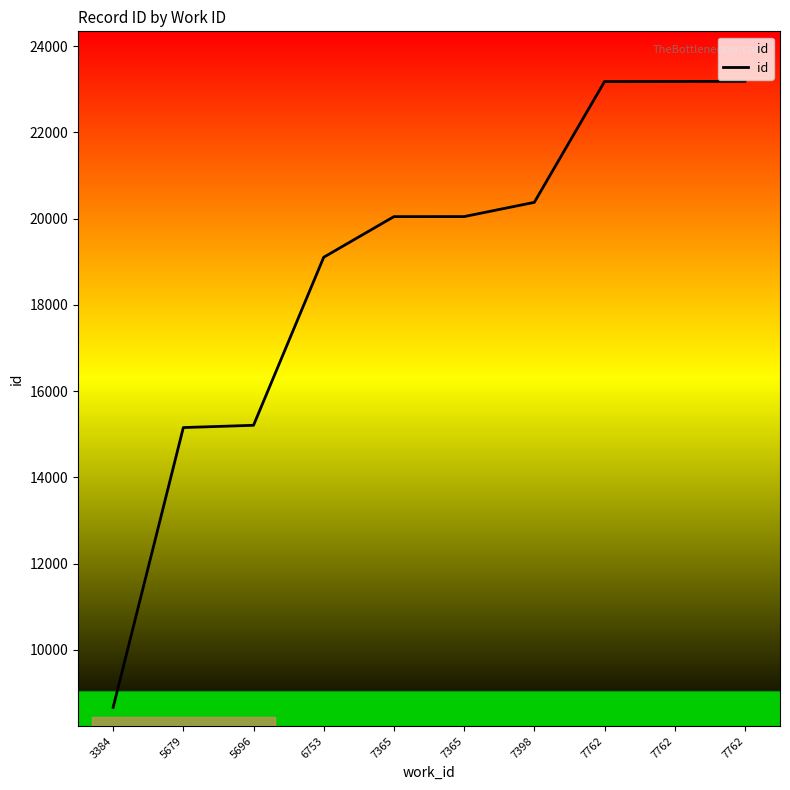

At which label does the data first exceed 20046?

7398